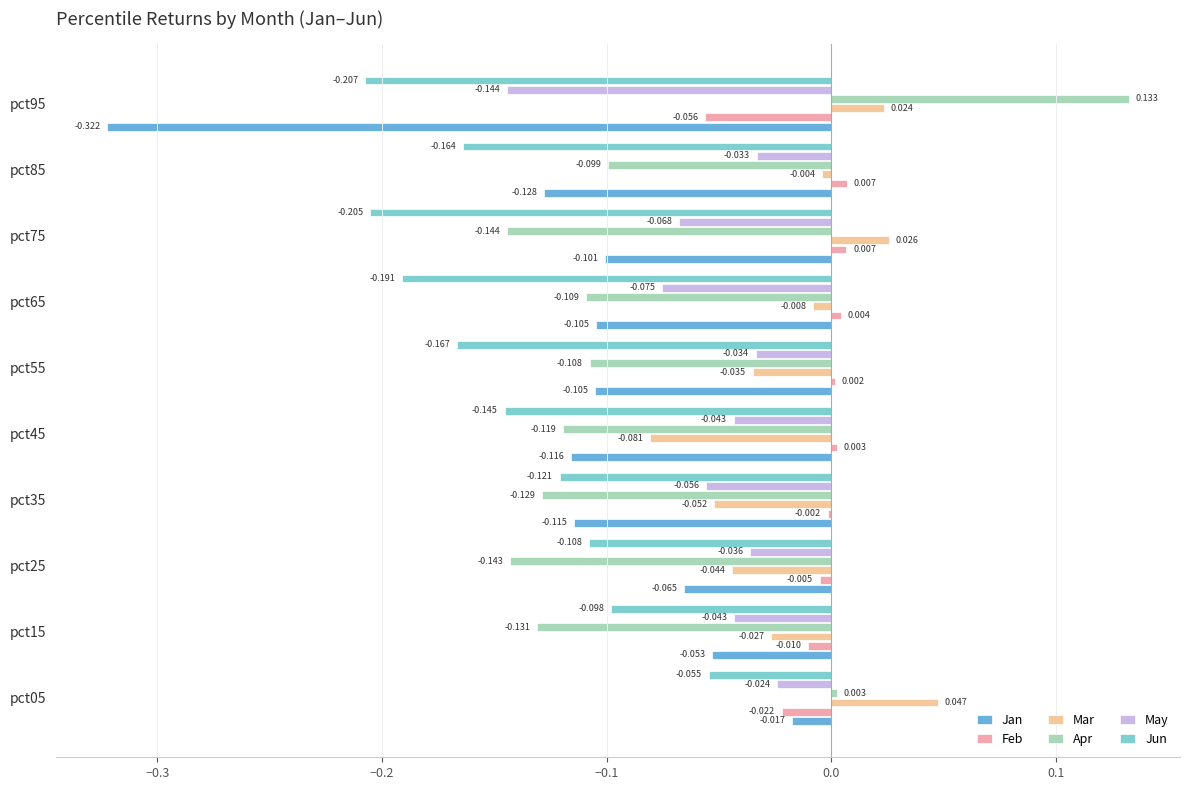

How many values in the Mar series exceed 0?

3